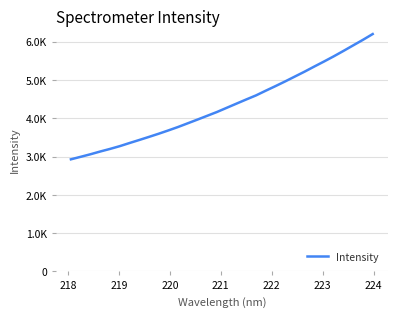

What is the label of the 4th point from the left?

220